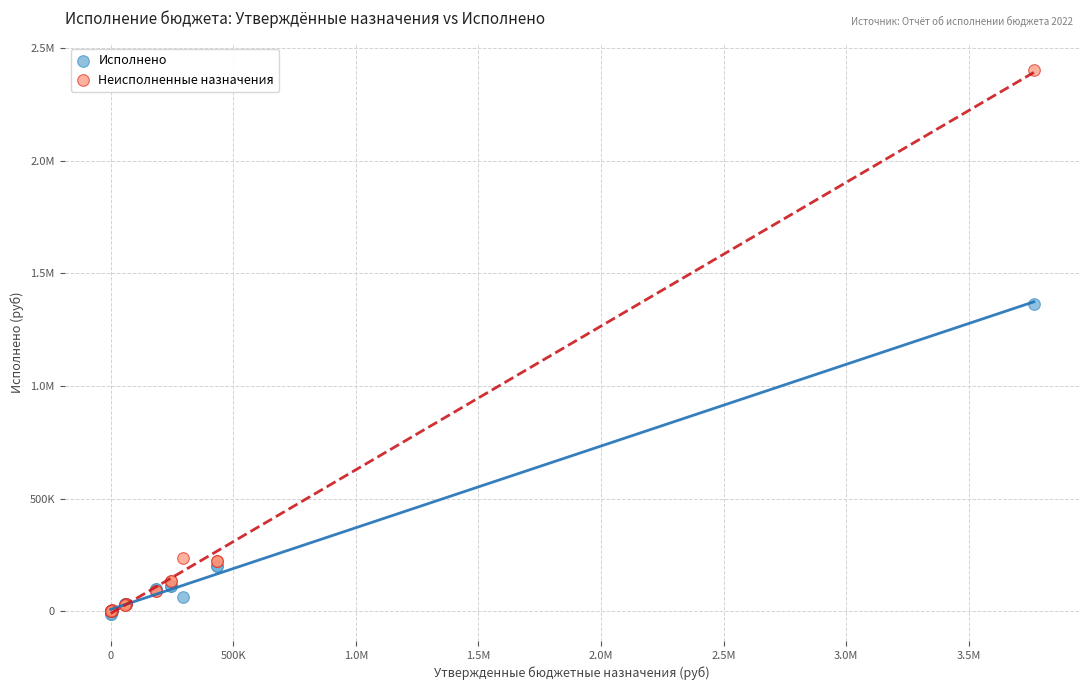

What are all the series names shown in the legend?

Исполнено, Неисполненные назначения